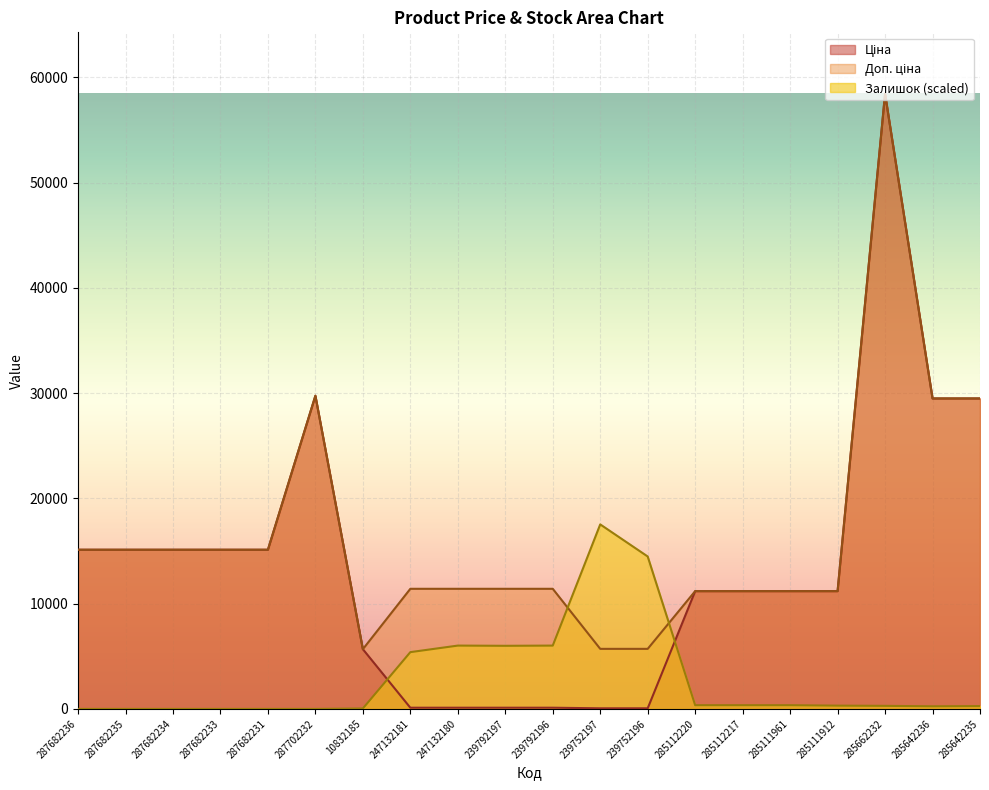

The Ціна series shows 15120.0 at 287682233. True or false?

True